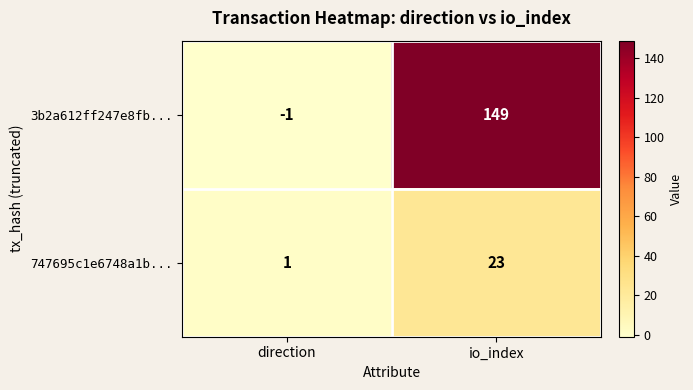

The 747695c1e6748a1b... series shows 38 at io_index. True or false?

False